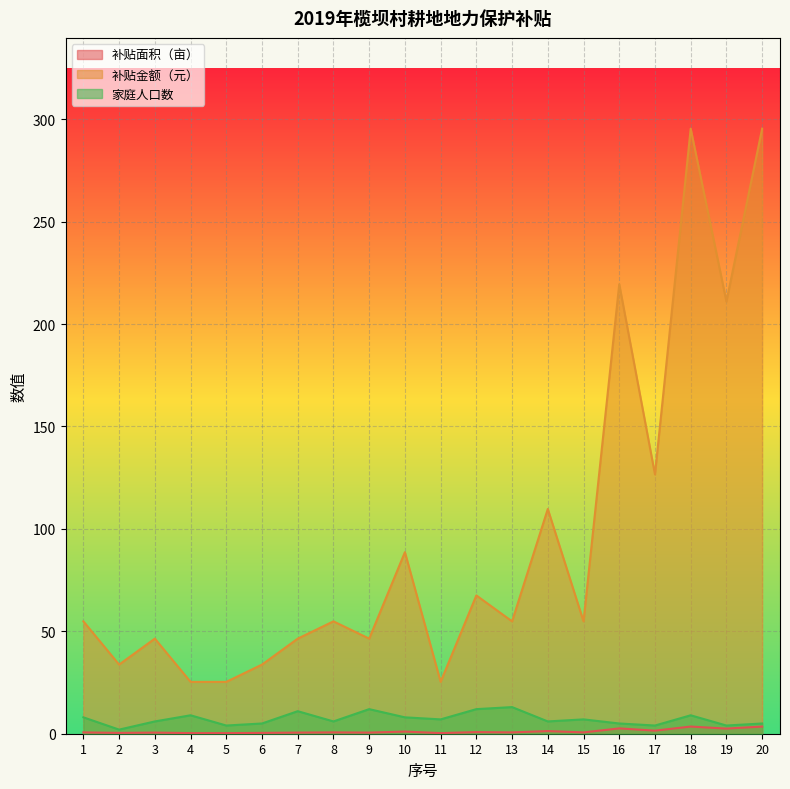

Which series changed the most between 6 and 11?

补贴金额（元）